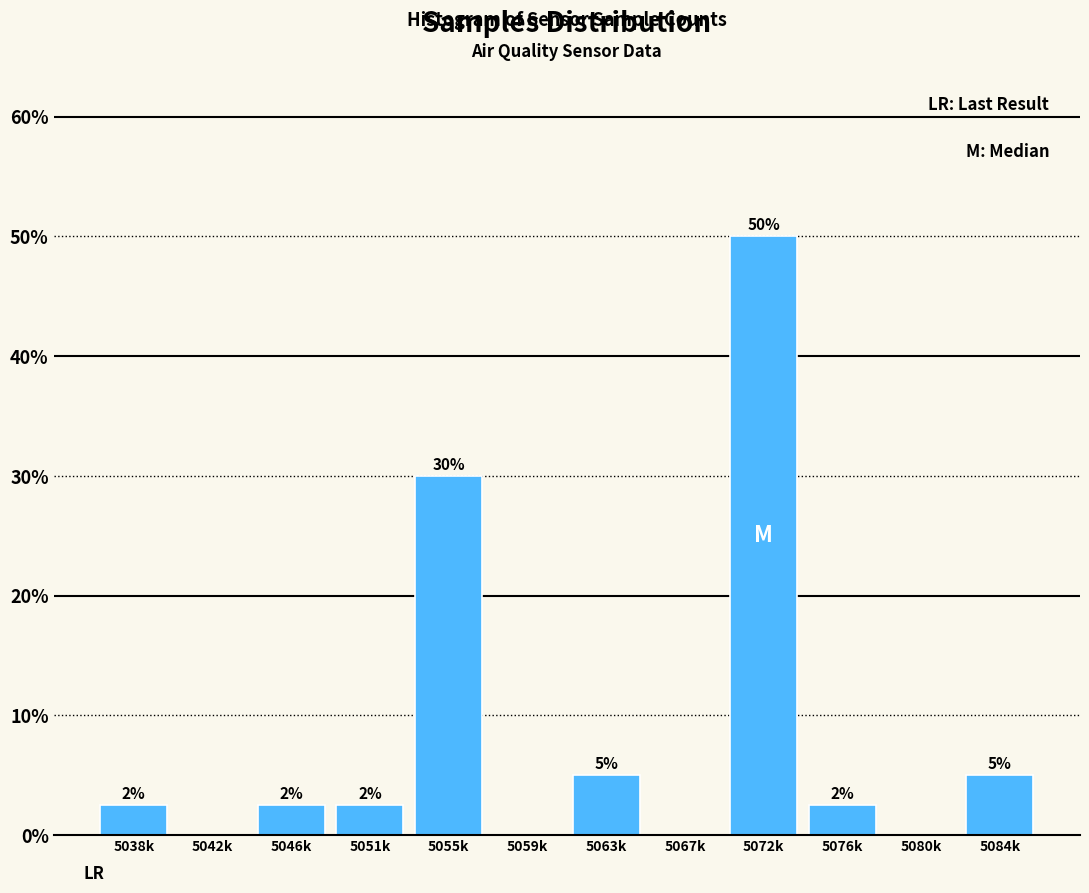

The chart shows a value of 7.6 at 5084k. True or false?

False